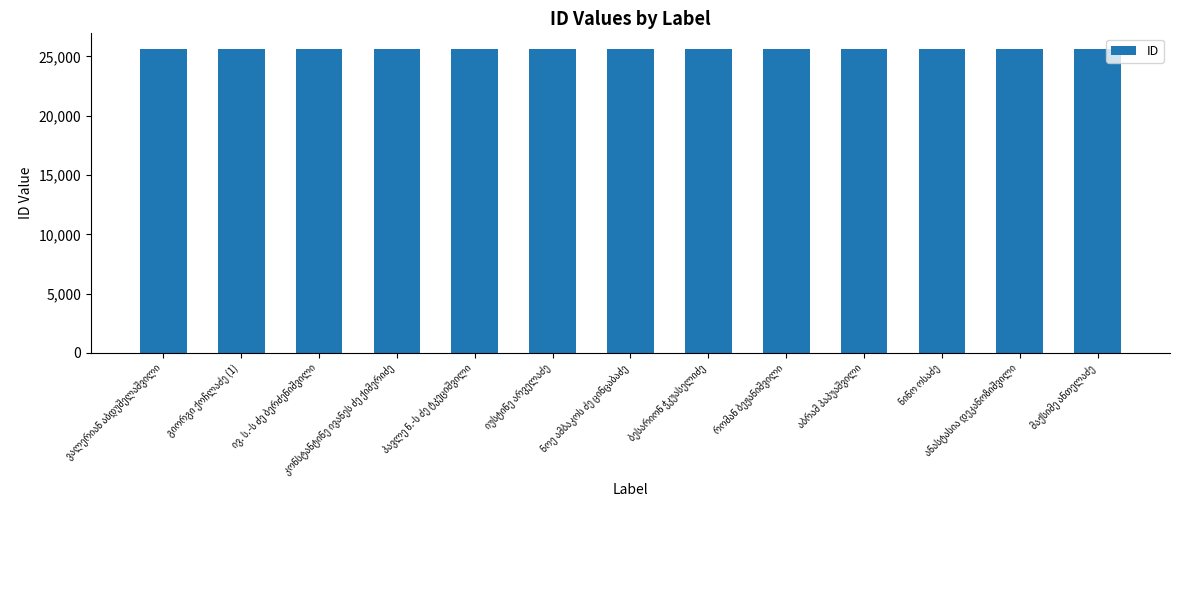

What is the greatest value displayed?

25669